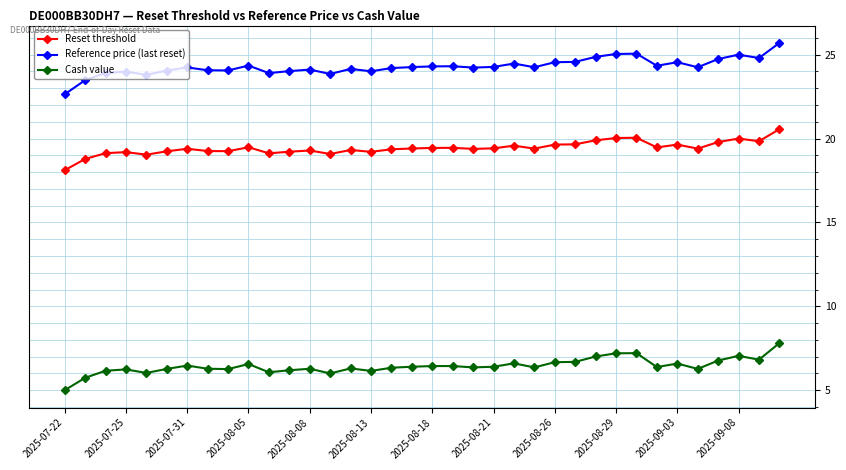

Is this an area chart (filled region under the line)?

No